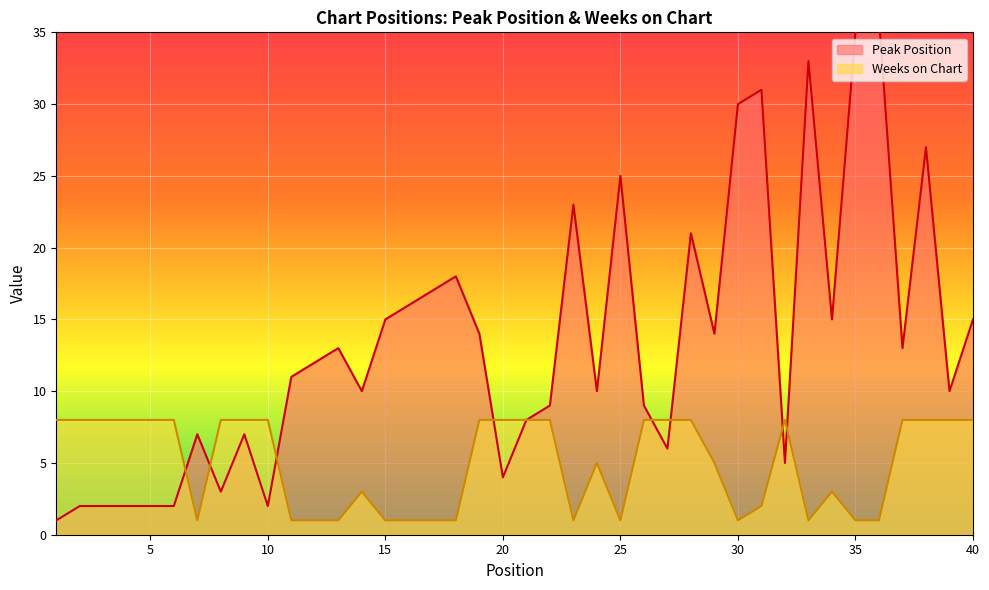

How many intersections are there between Weeks on Chart and Peak Position?

8